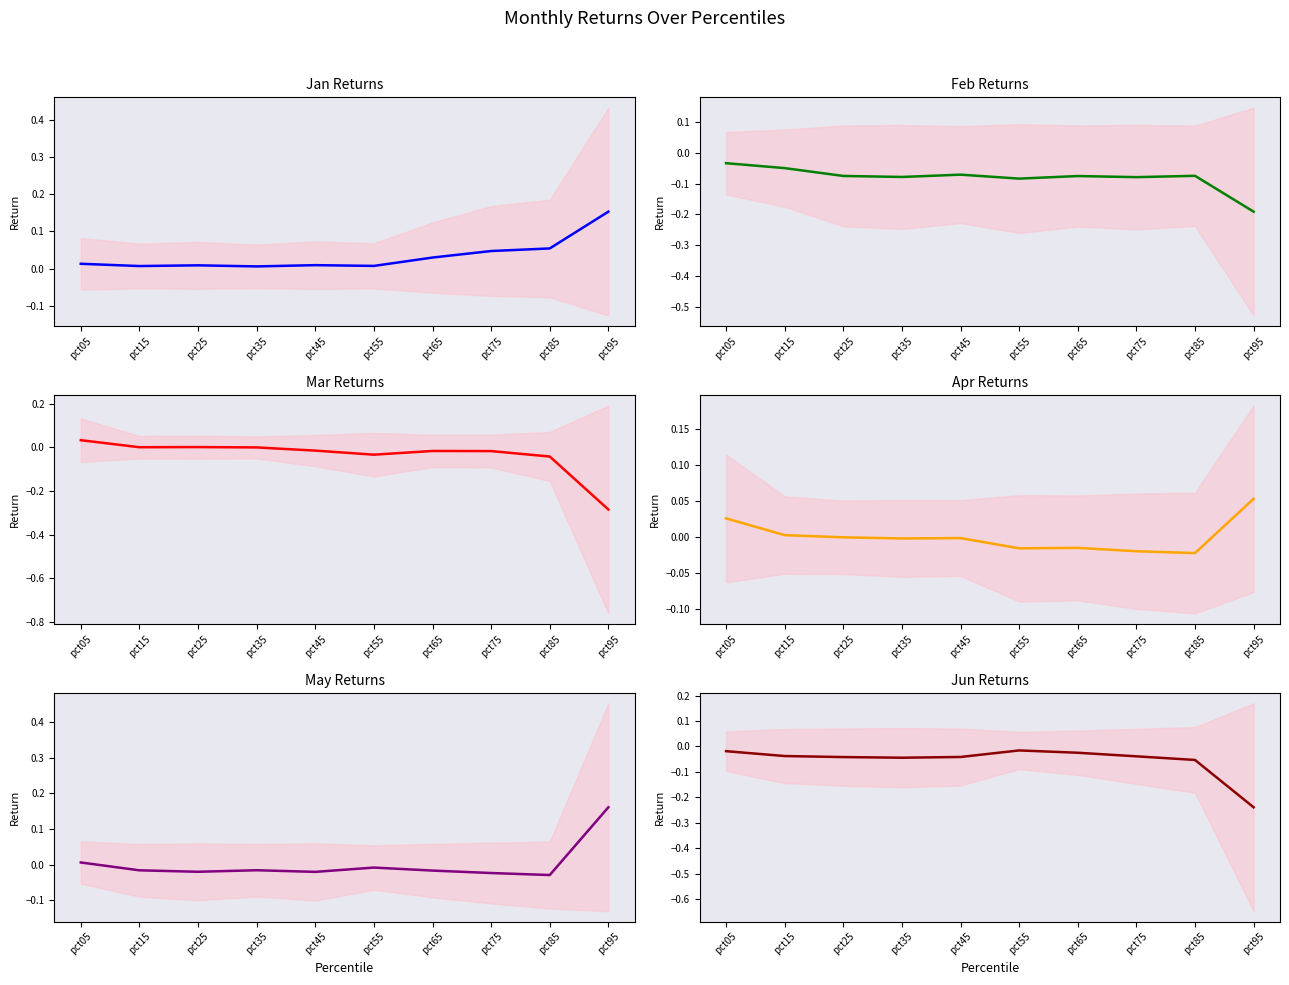

Is the value of Apr at pct05 greater than the value of Jan at pct05?

Yes